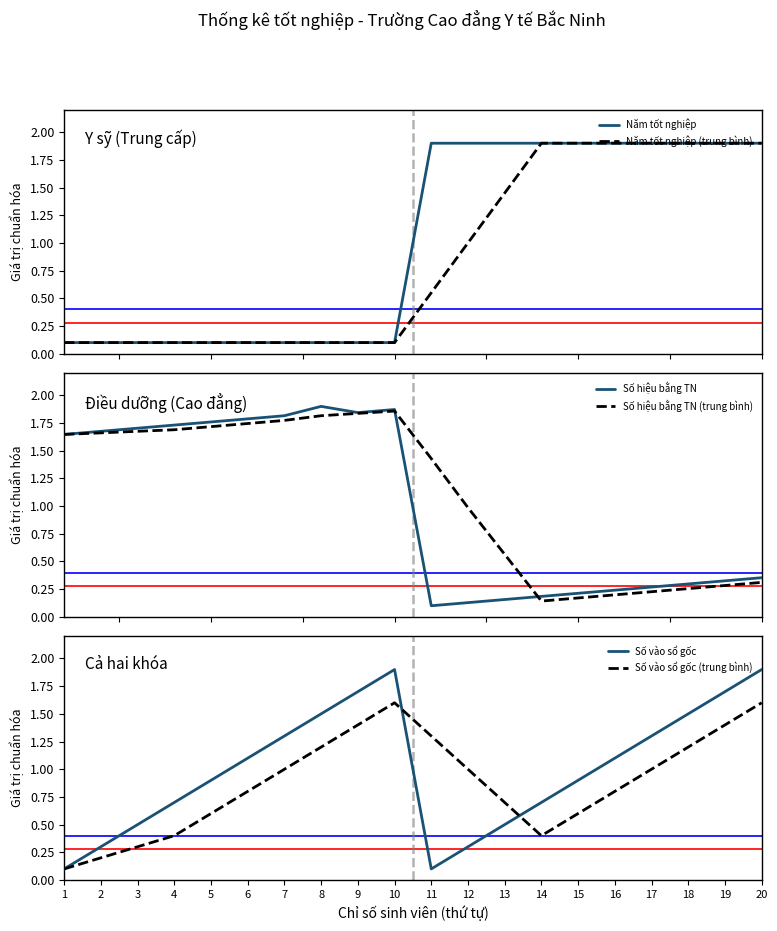

Which series has the widest spread of values?

Năm tốt nghiệp